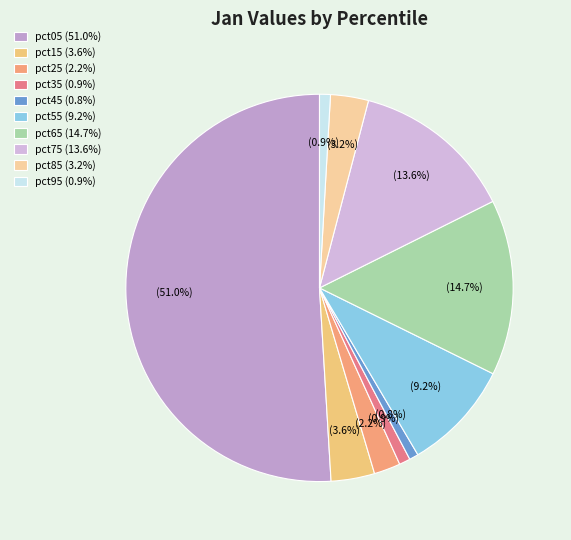

How many segments does this pie chart have?

10